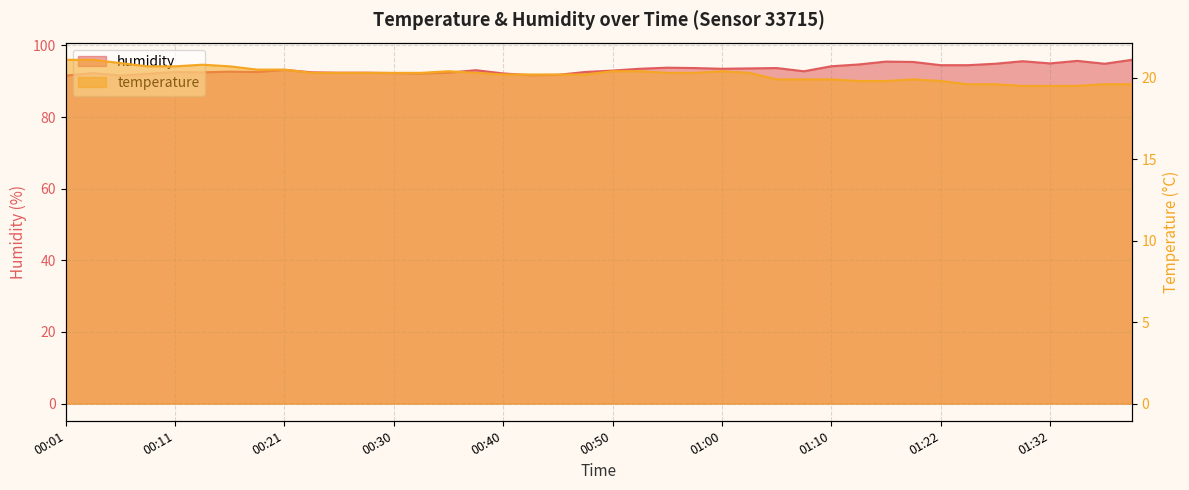

Reading left to right, what are all the values shown in this chart?

temperature: 21.1	21.1	20.9	20.7	20.7	20.8	20.7	20.5	20.5	20.3	20.3	20.3	20.3	20.3	20.4	20.3	20.2	20.2	20.2	20.2	20.4	20.4	20.3	20.3	20.4	20.3	19.9	19.9	19.9	19.8	19.8	19.9	19.8	19.6	19.6	19.5	19.5	19.5	19.6	19.6
humidity: 91.6	92.3	91.6	92.1	92.6	92.5	92.7	92.6	93.2	92.5	92.4	92.4	92.3	92.2	92.4	93.1	92.2	91.7	91.8	92.6	93.0	93.5	93.8	93.7	93.5	93.6	93.7	92.8	94.2	94.7	95.5	95.4	94.5	94.5	94.9	95.6	95.0	95.7	94.9	96.0